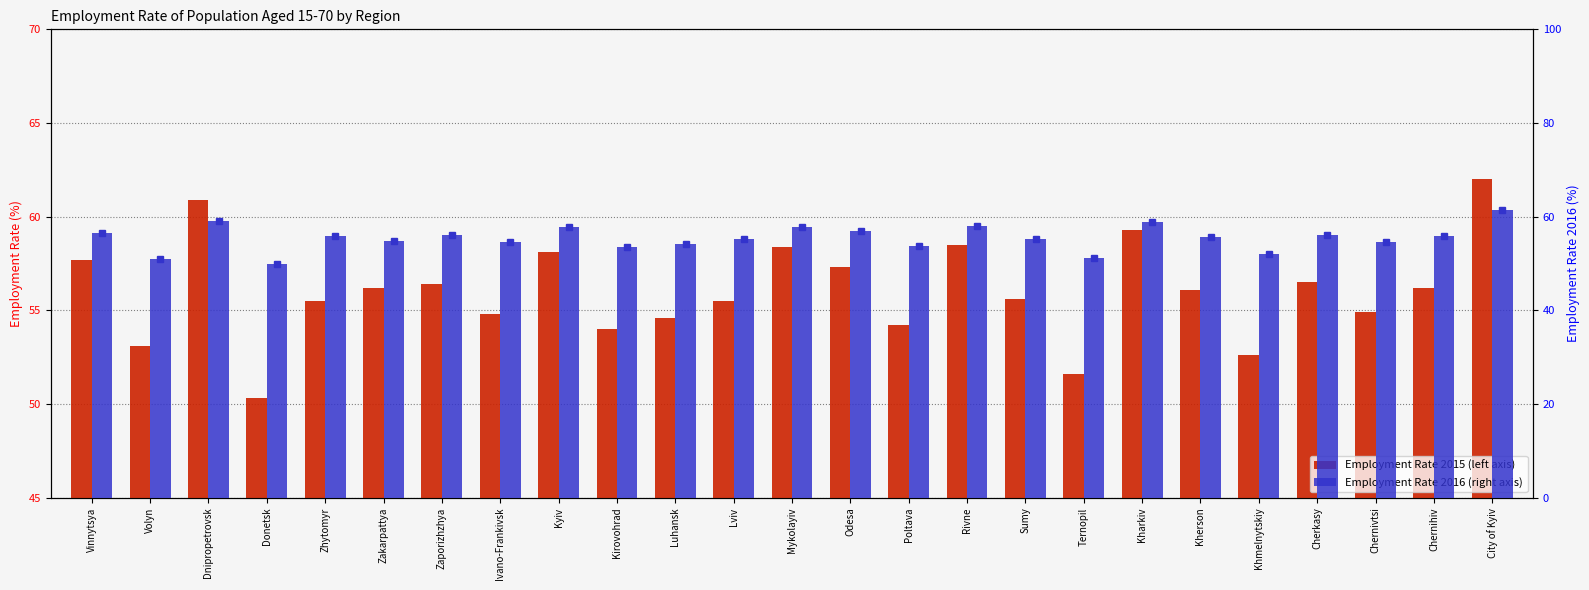

What is the difference between the maximum and minimum values in the 2016 series?

11.5